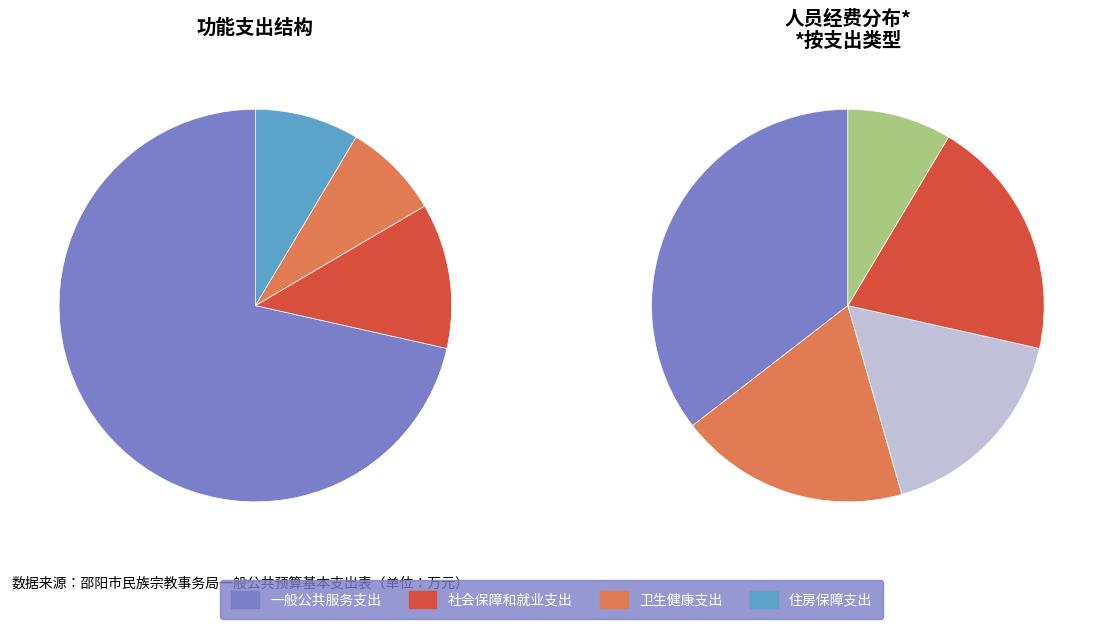

Is the sum of 一般公共服务支出 and 社会保障和就业支出 greater than half?

Yes